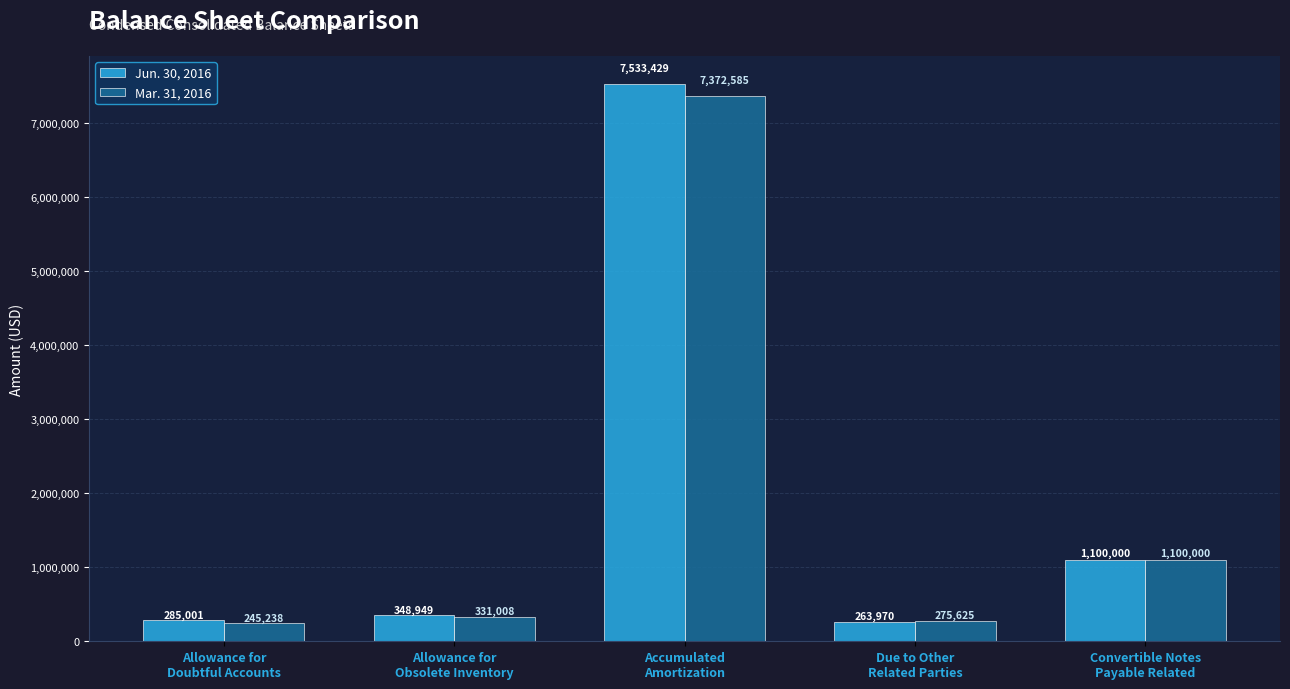

What is the greatest value displayed?

7533429